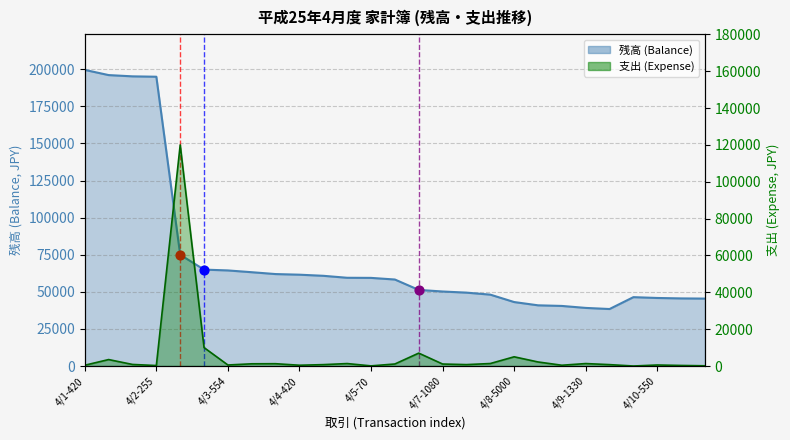

What are all the series names shown in the legend?

残高 (Balance), 支出 (Expense)